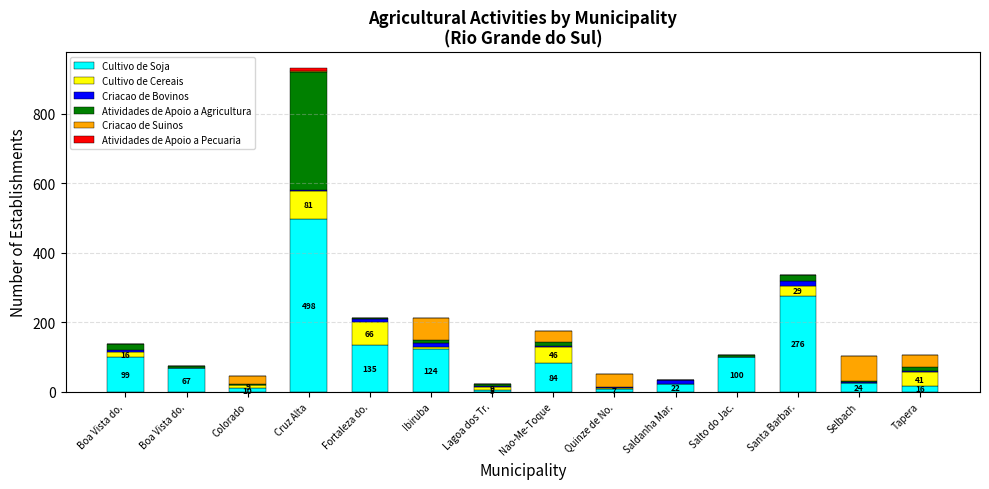

What is the difference between the maximum and second lowest values in the Criacao de Bovinos series?

15